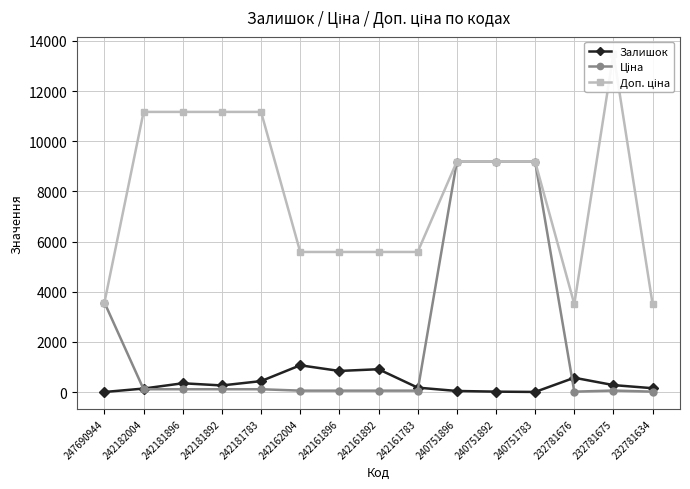

True or false: Залишок and Доп. ціна cross at least once.

False